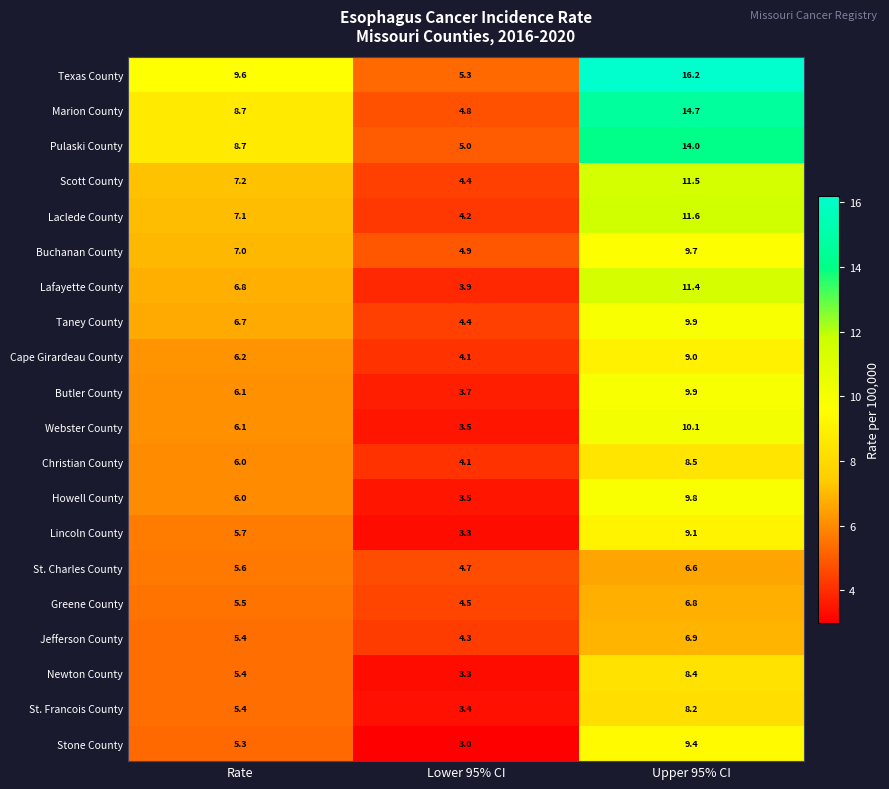

At which label does Greene County reach its minimum?

Lower 95% CI